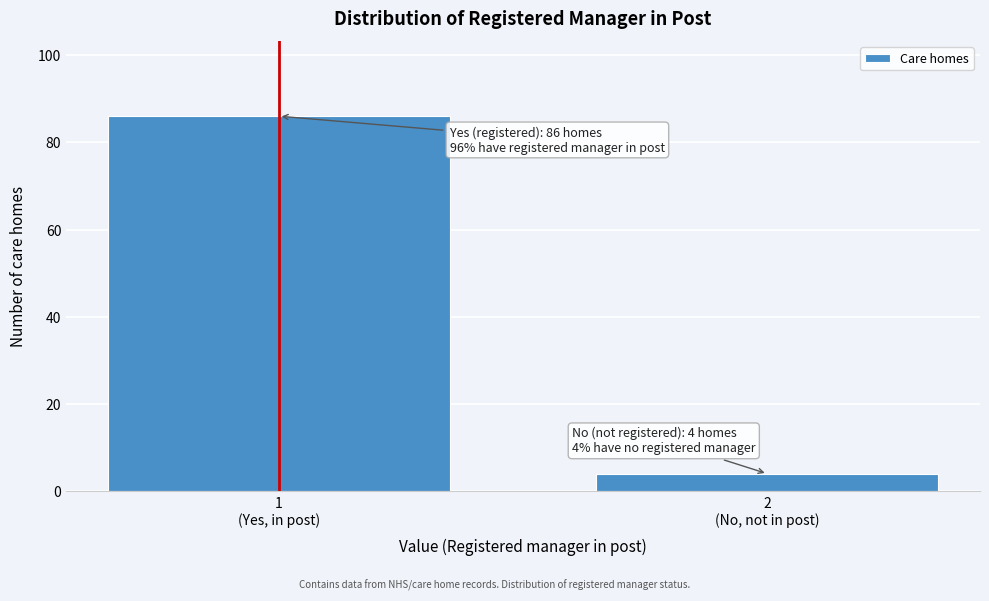

Reading left to right, extract all data points from this chart.

86	4